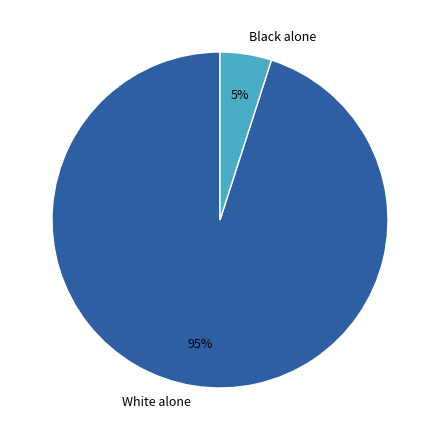

To the nearest percent, what is the average slice percentage?

50%